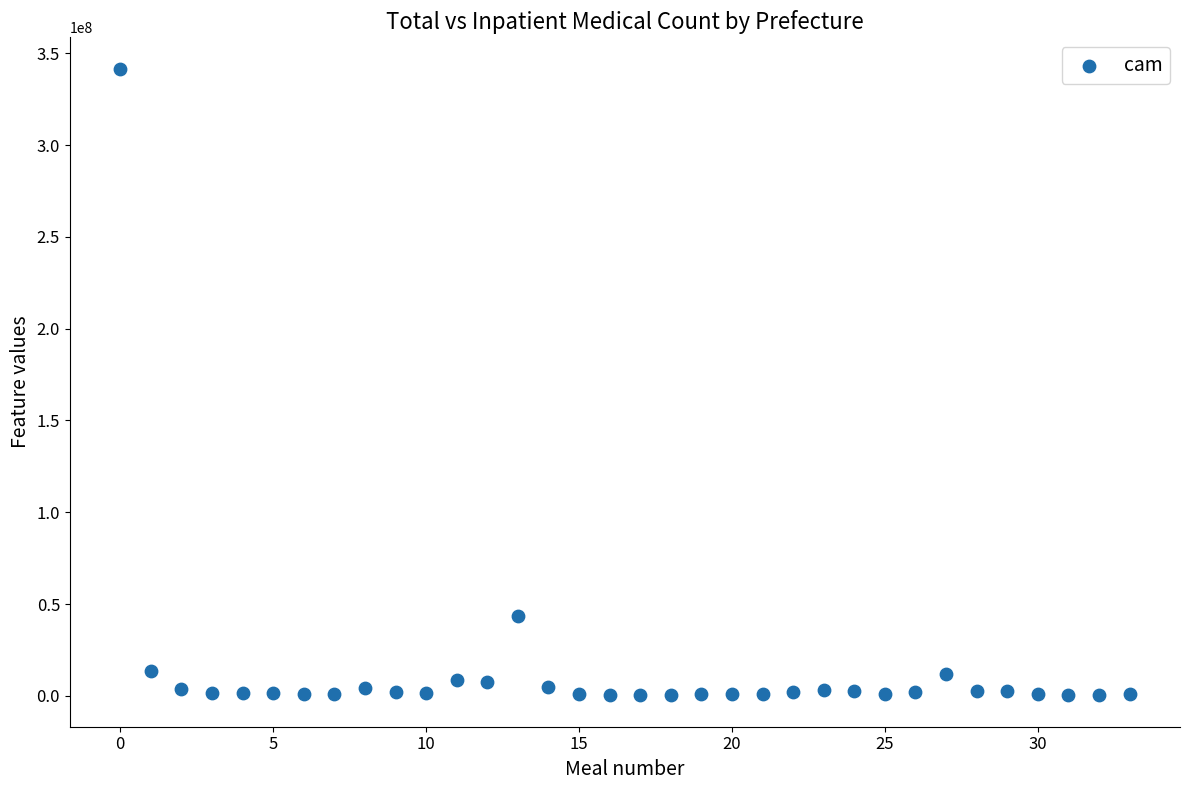

What is the range of Y values (max minus min)?

341341419